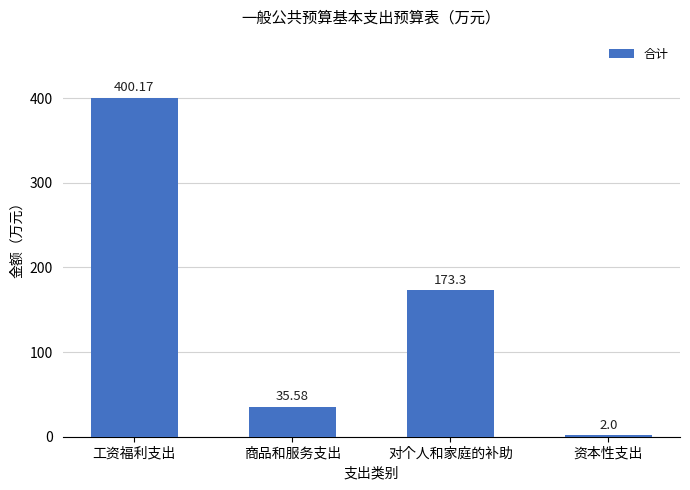

What is the sum of all values?

611.1